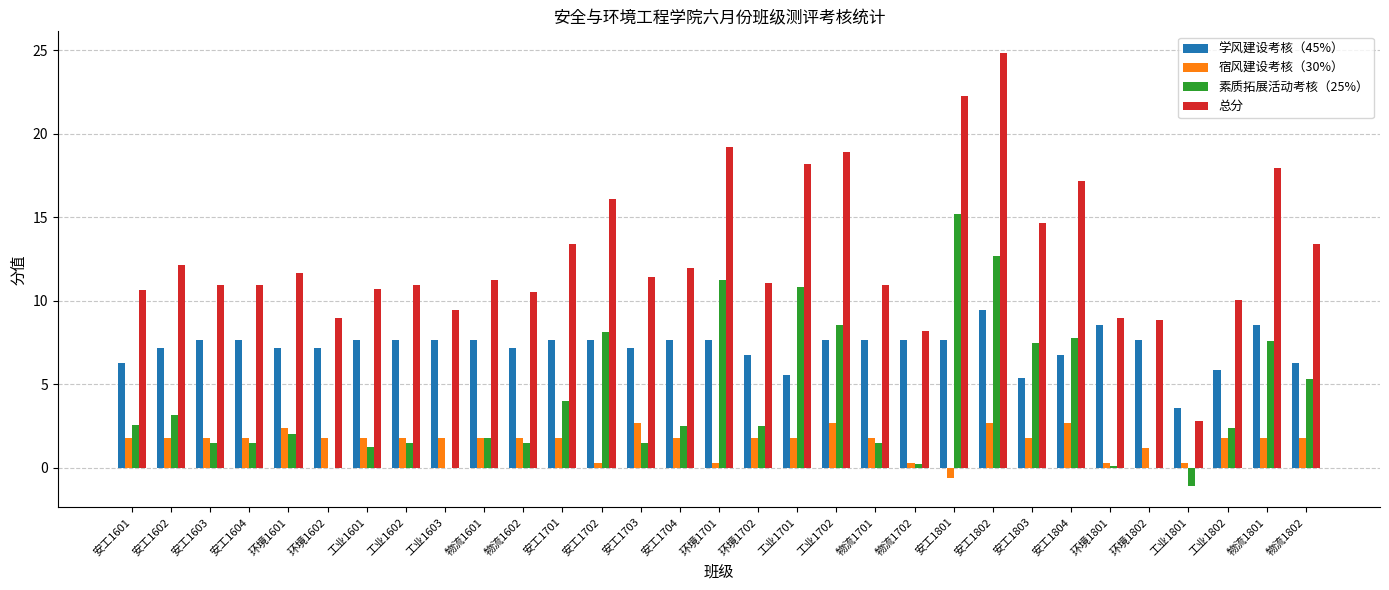

How many groups of bars are there?

31